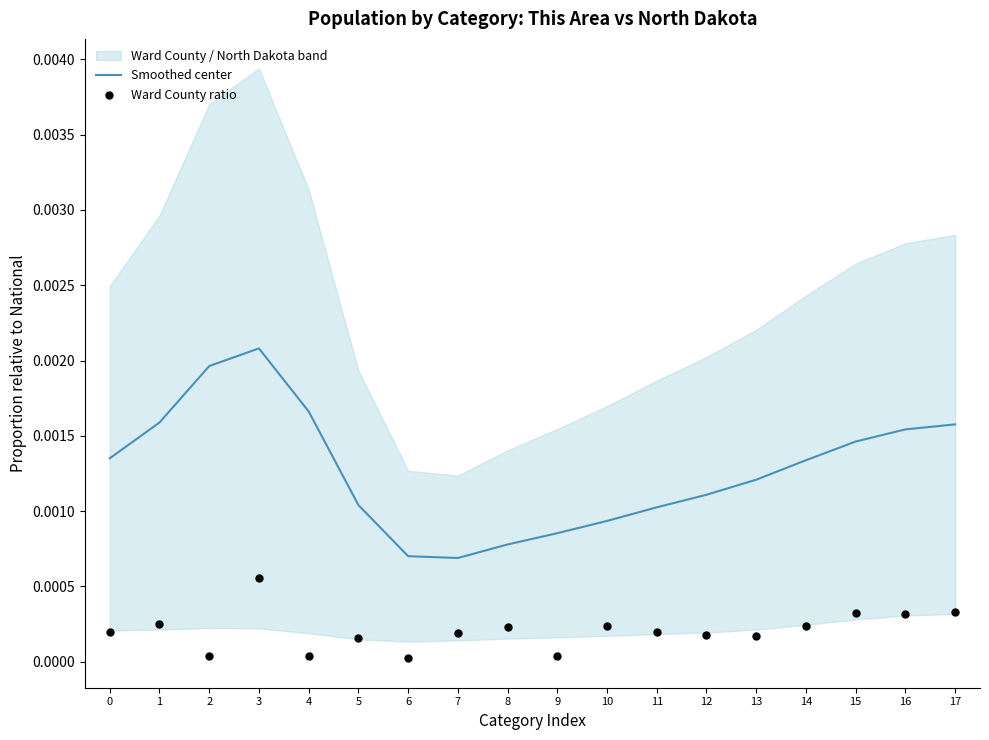

Which category has the highest value in the Smoothed center series?

3